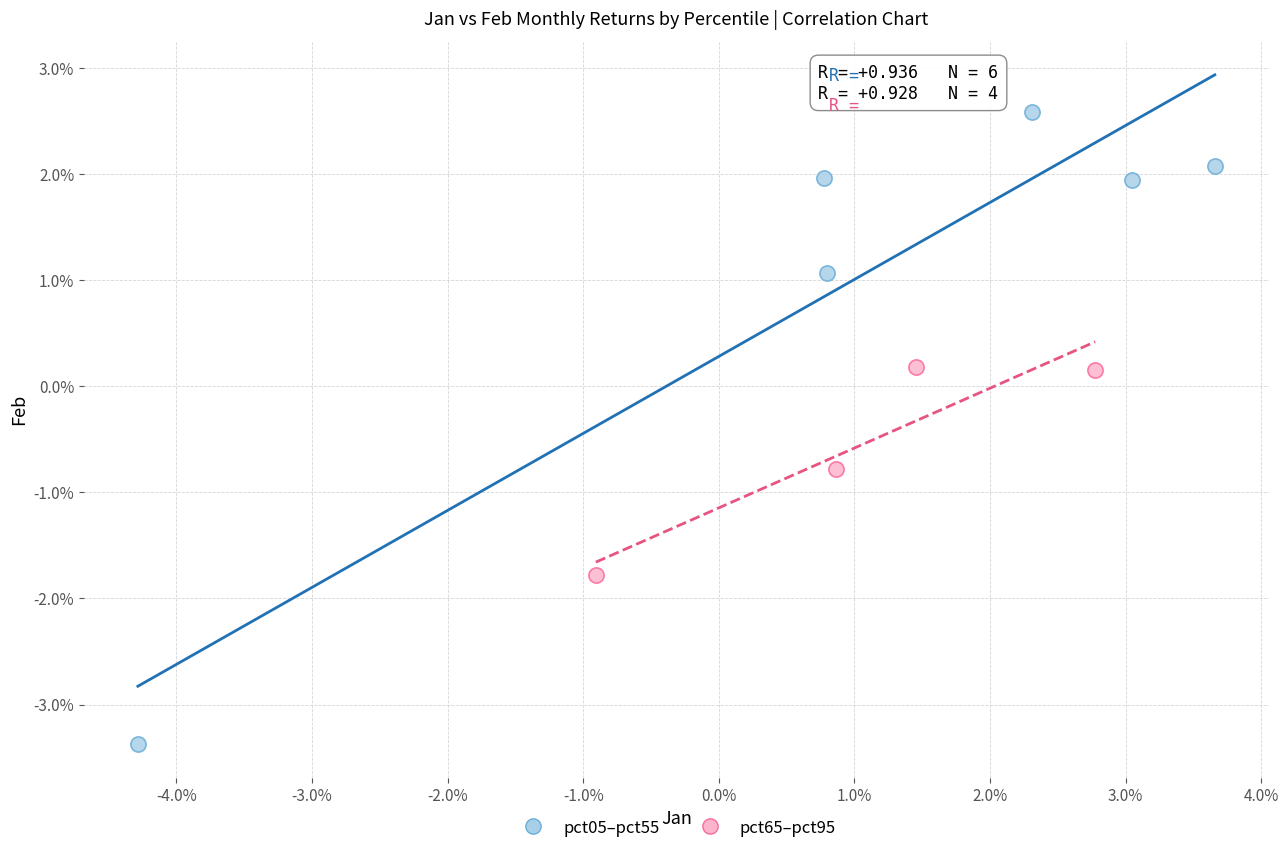

Which series contains the highest Y value?

pct05–pct55